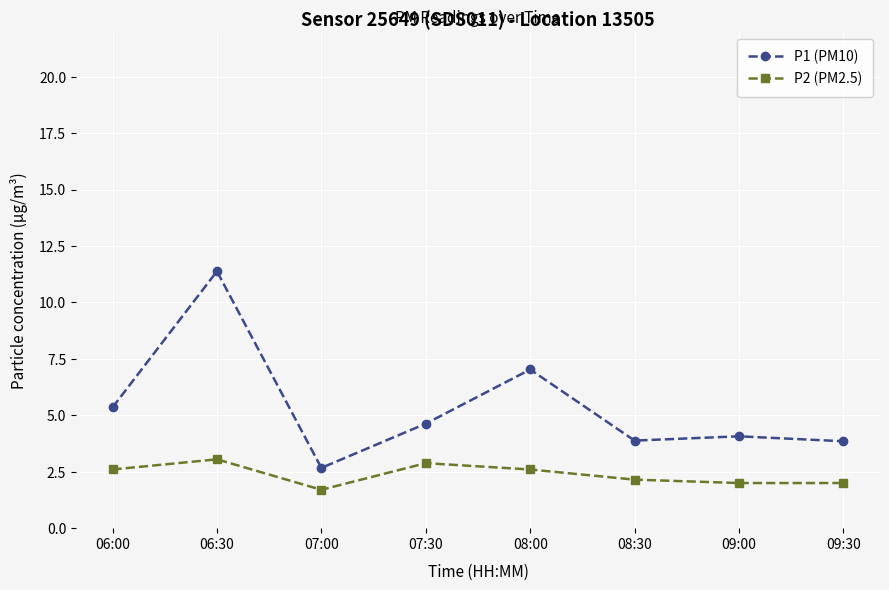

Rank the series by their average value, from highest to lowest.

P1 (PM10), P2 (PM2.5)